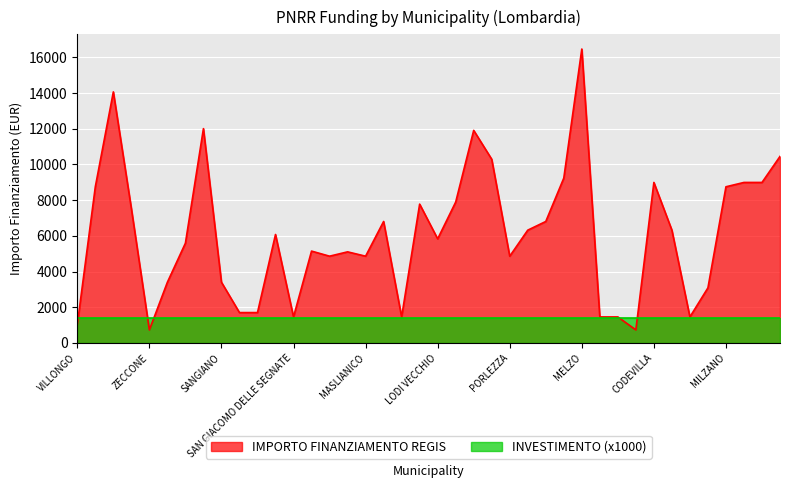

Is it true that the value at VILLA CORTESE is 23088?

False